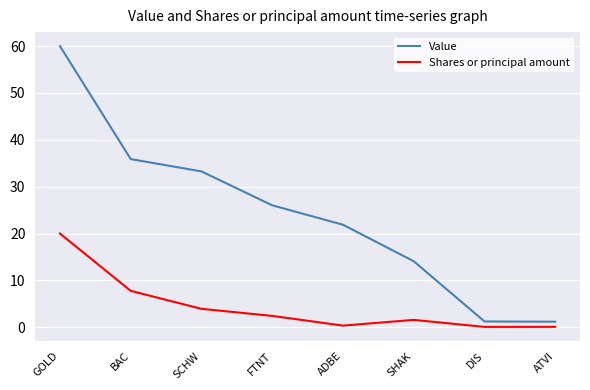

What position from the left is GOLD?

1